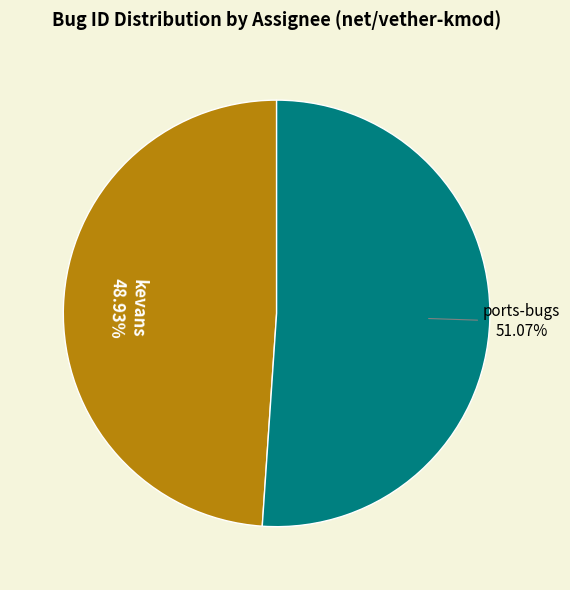

What portion of the pie excludes kevans?

51.1%